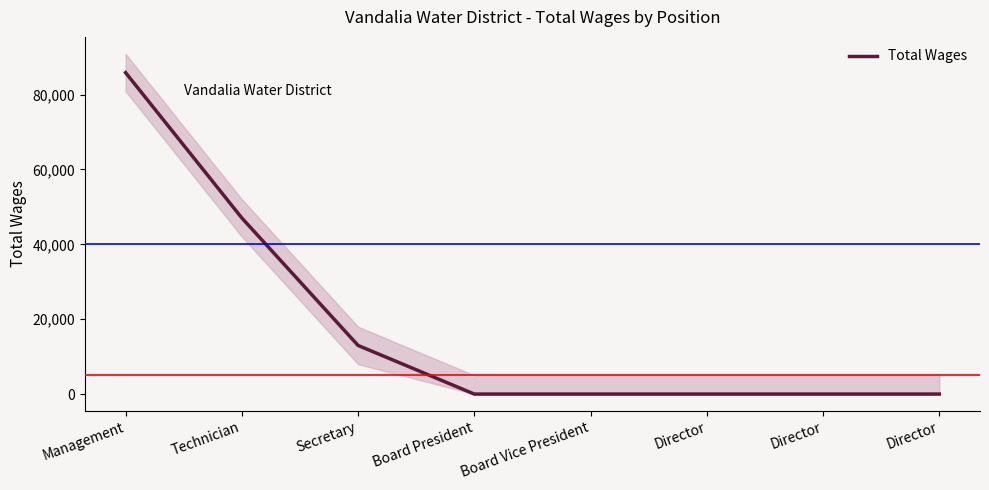

Count the number of categories in the chart.

8